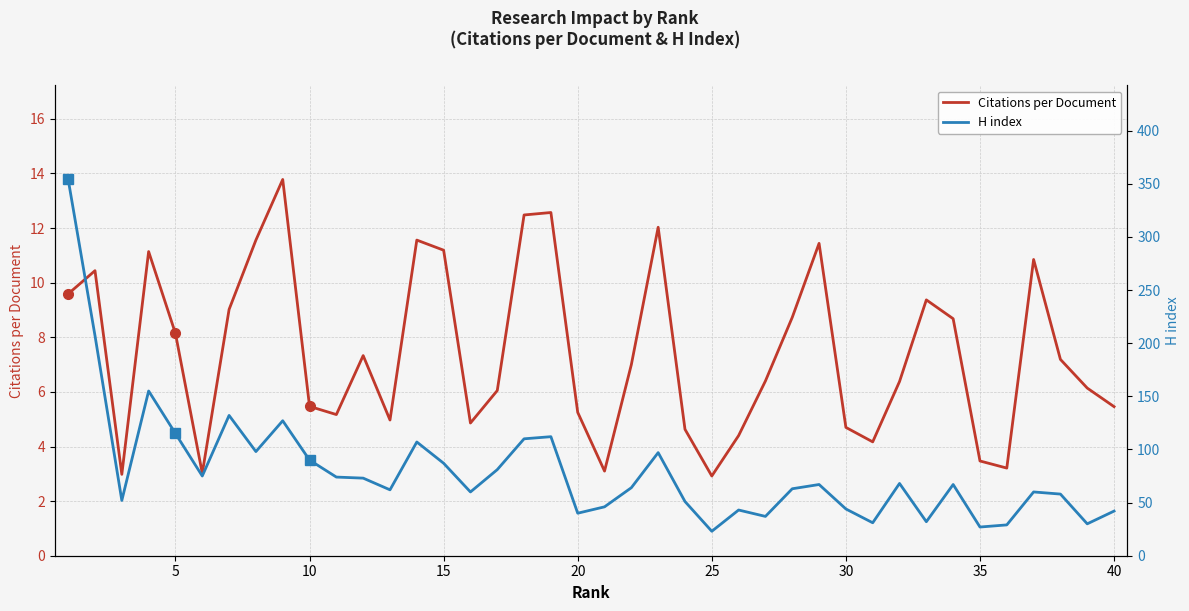

What are all the series names shown in the legend?

Citations per Document, H index